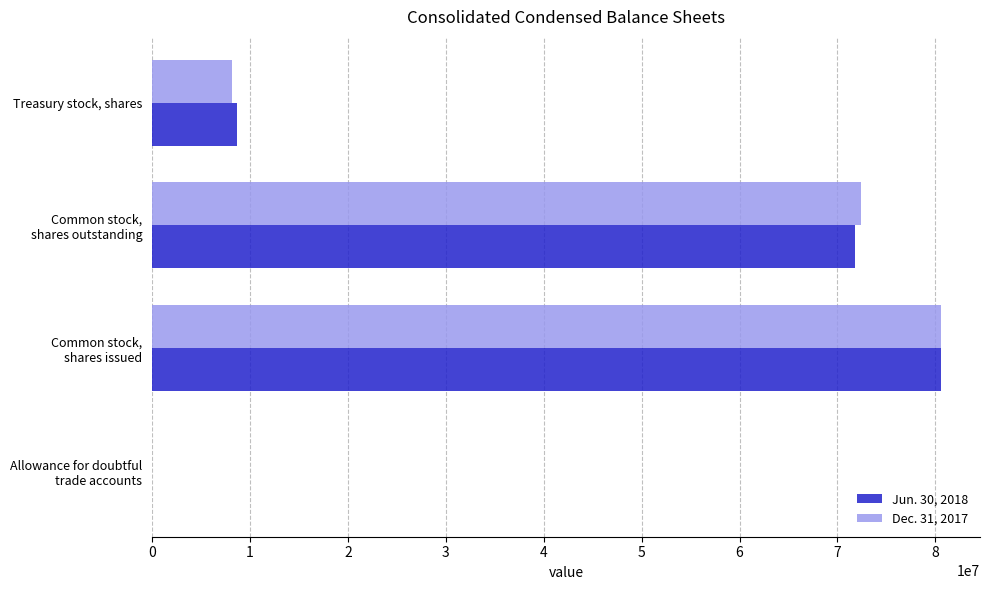

Is it true that Dec. 31, 2017 equals 3045968 at Treasury stock, shares?

False